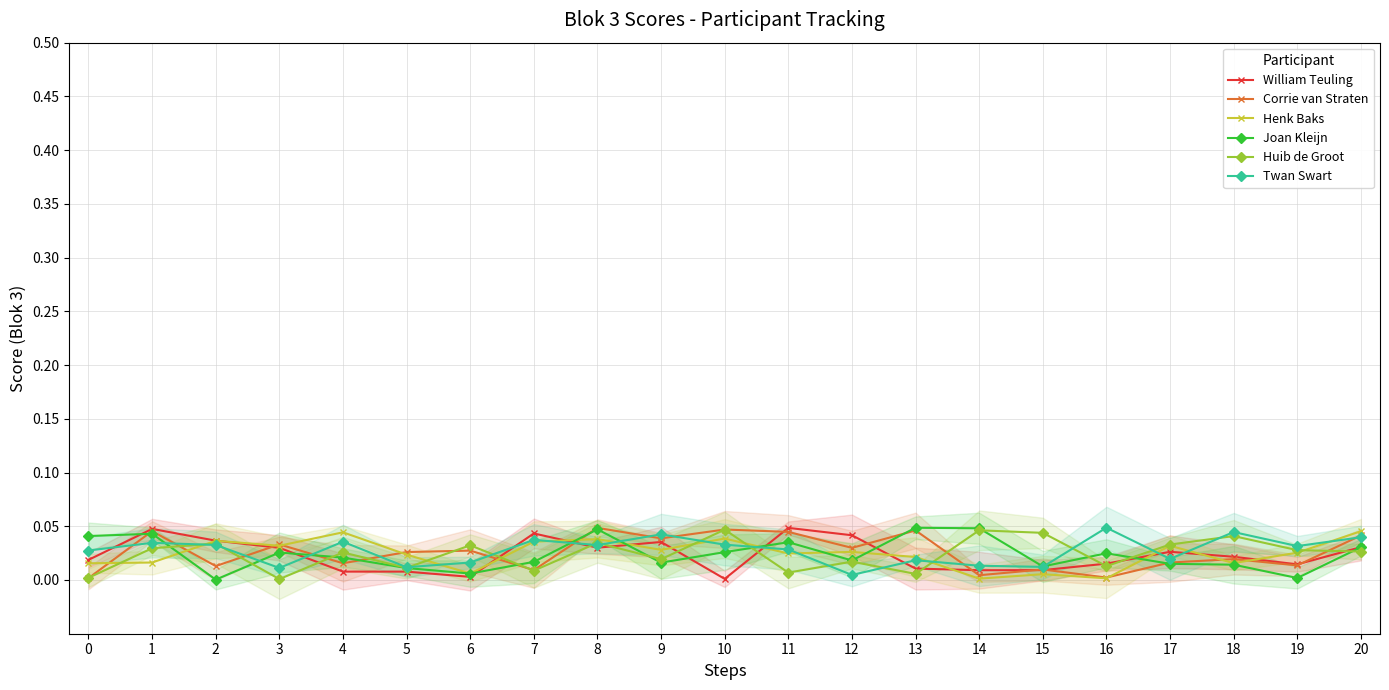

Which series changed the most between 6 and 13?

Joan Kleijn